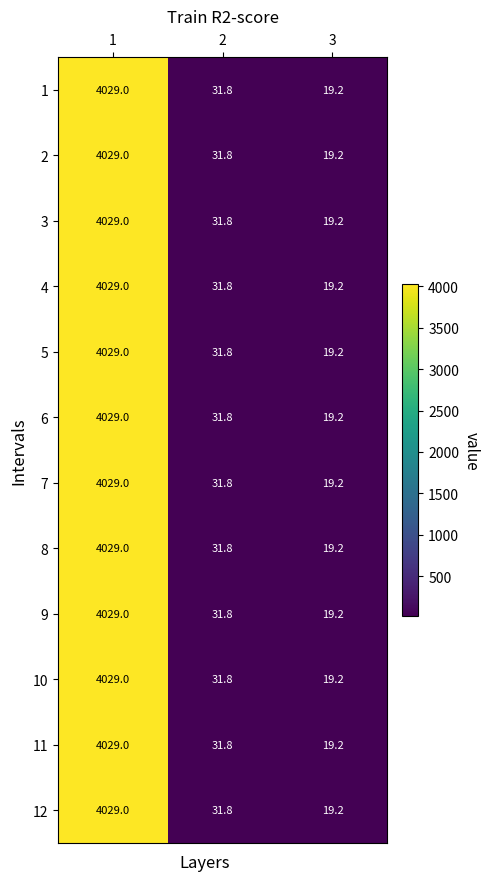

What is the maximum value for 4?

4029.0